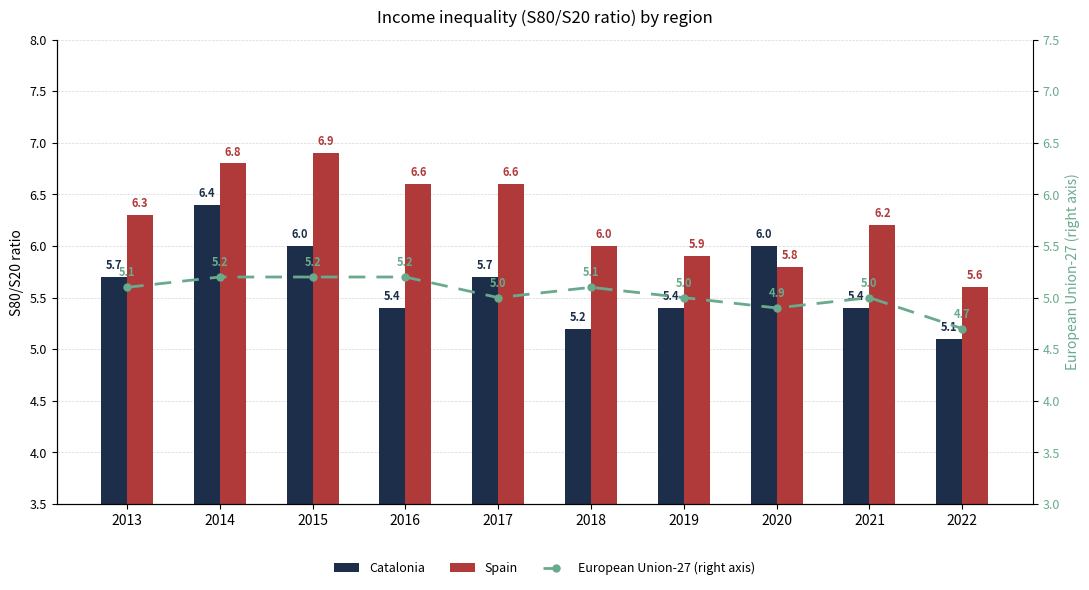

What is the smallest value displayed?

4.7